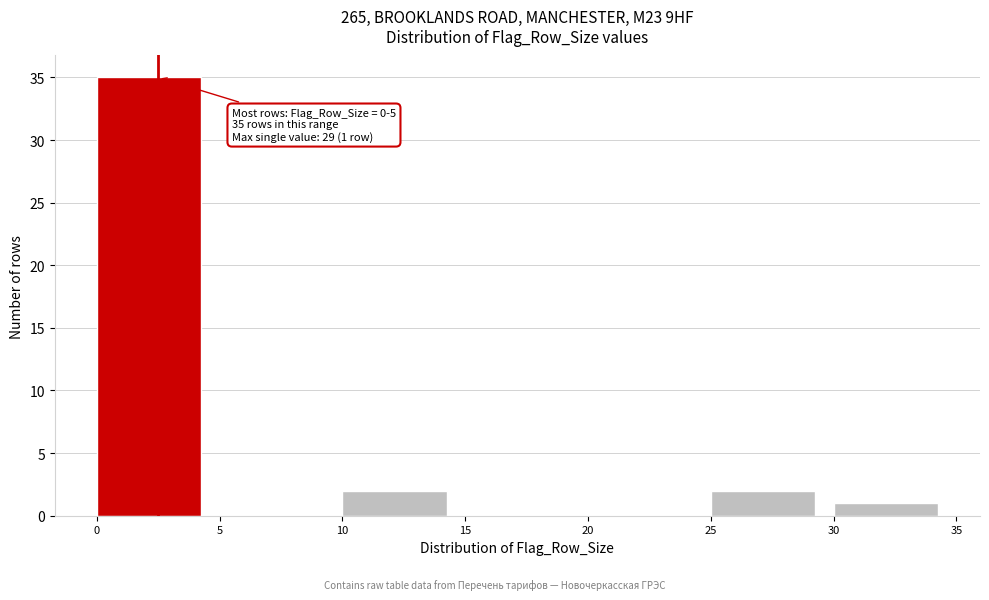

Over which range of the x-axis is the bar tallest?

0 to 5